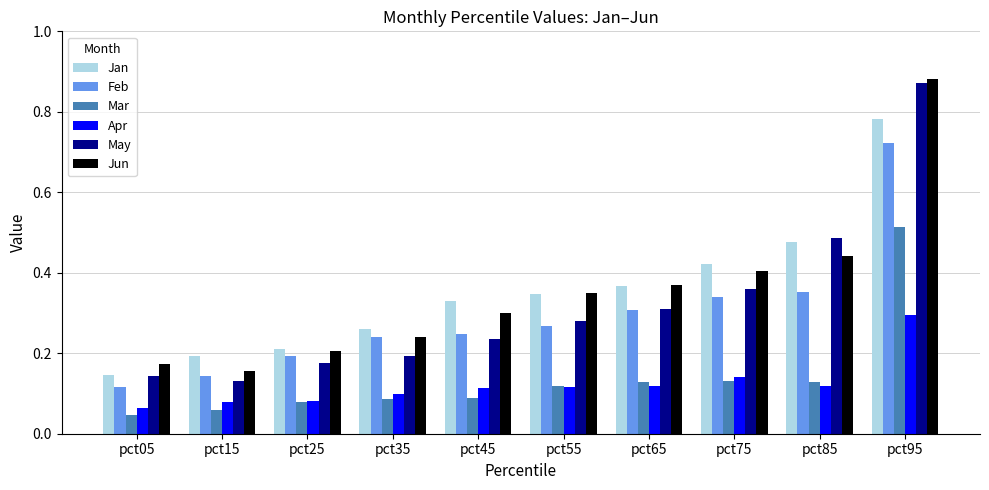

What is the sum of the Jun values at pct15 and pct95?

1.0